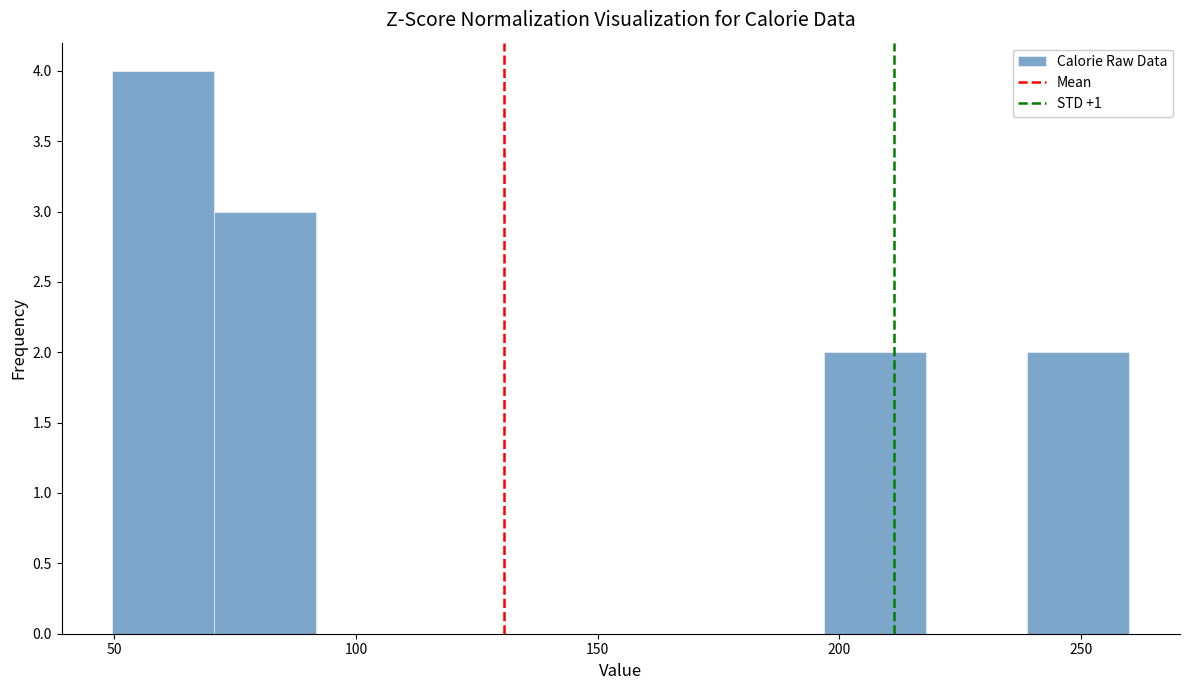

What is the height of the bar covering 195 to 220 on the x-axis? Neither the bar edges nor the heights are printed on the chart, so give them approximately, as read against the axes.

2